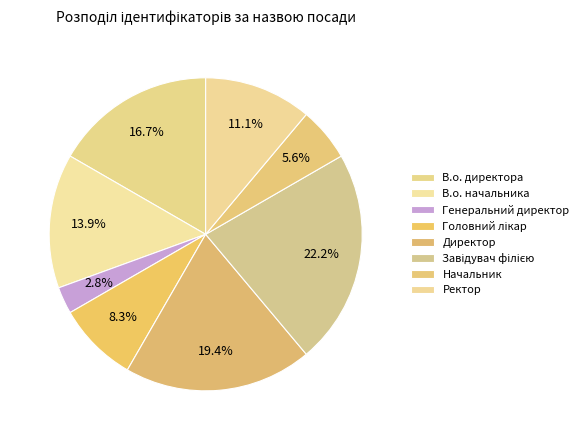

Does any single category account for the majority?

No